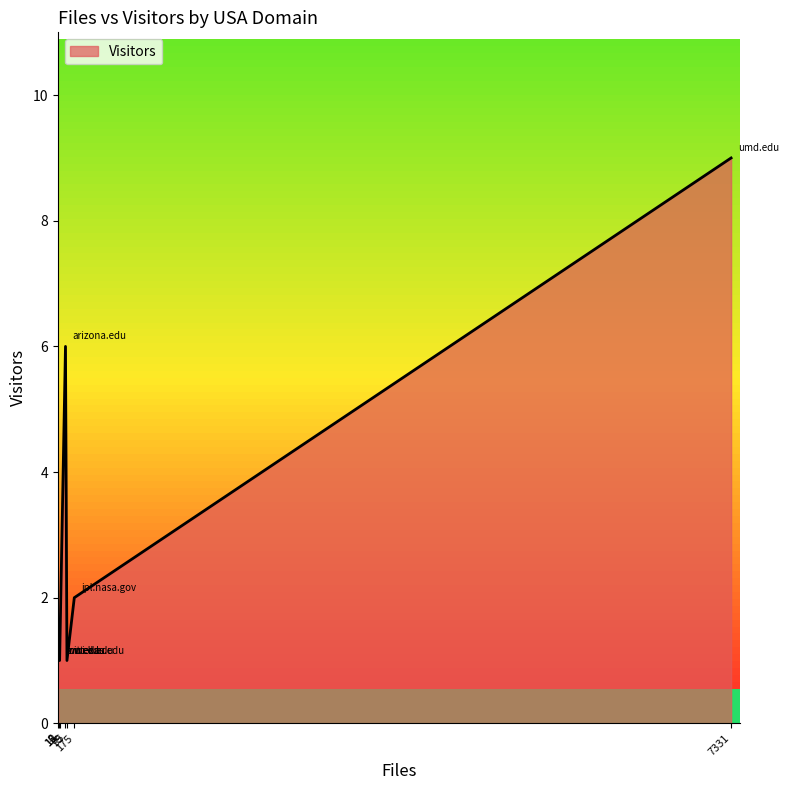

What is the greatest value displayed?

9